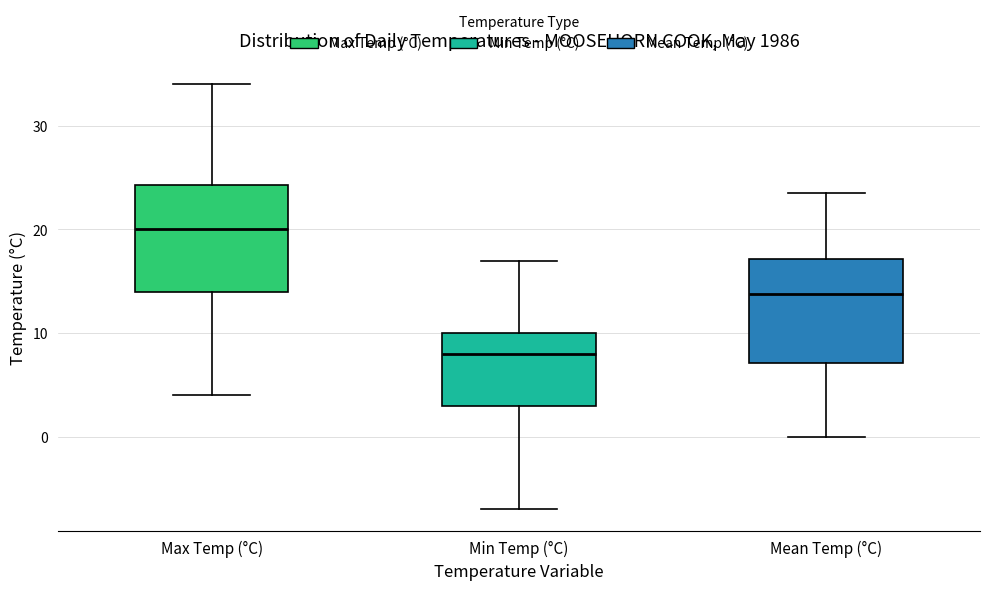

Where does the median line of the box for Max Temp (°C) sit on the y-axis? The values are not printed on the chart, so give them approximately, as read against the axis.

20